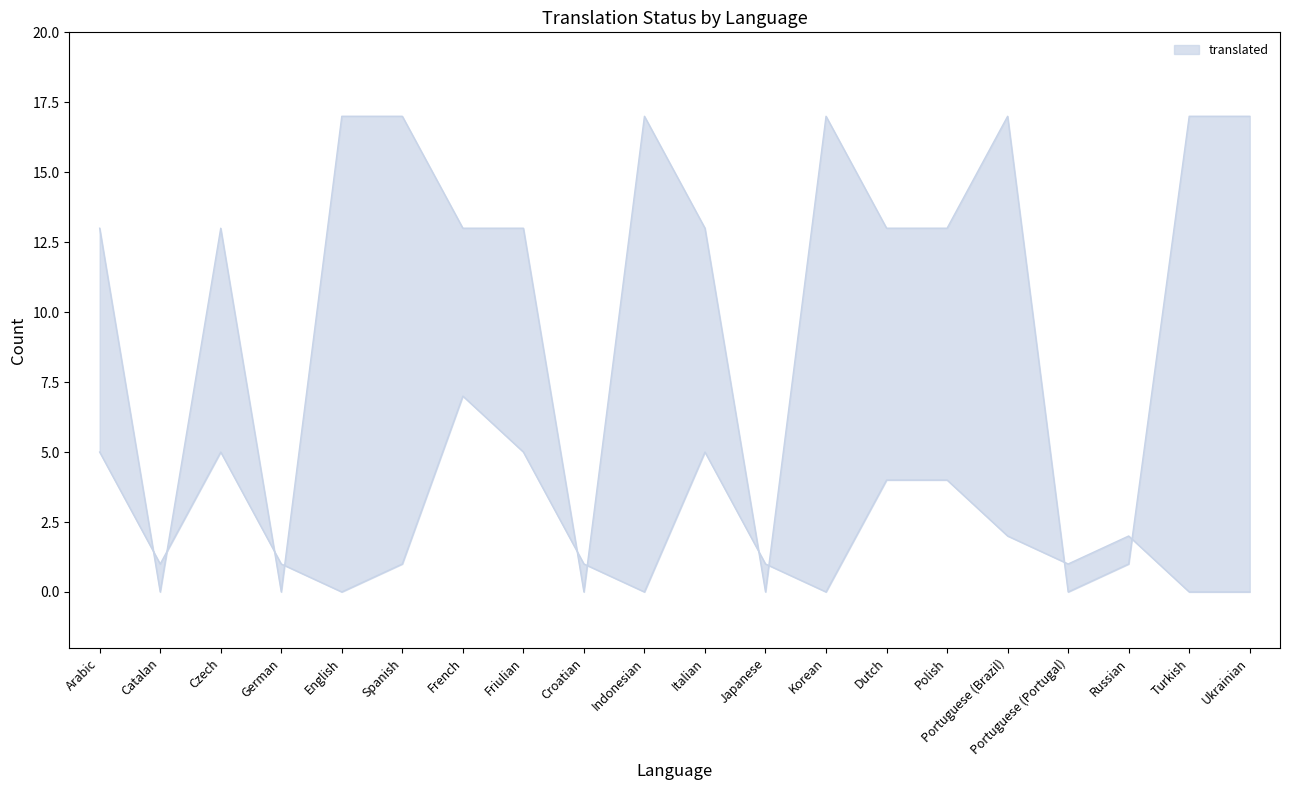

Where does the translated series first go above 13?

English